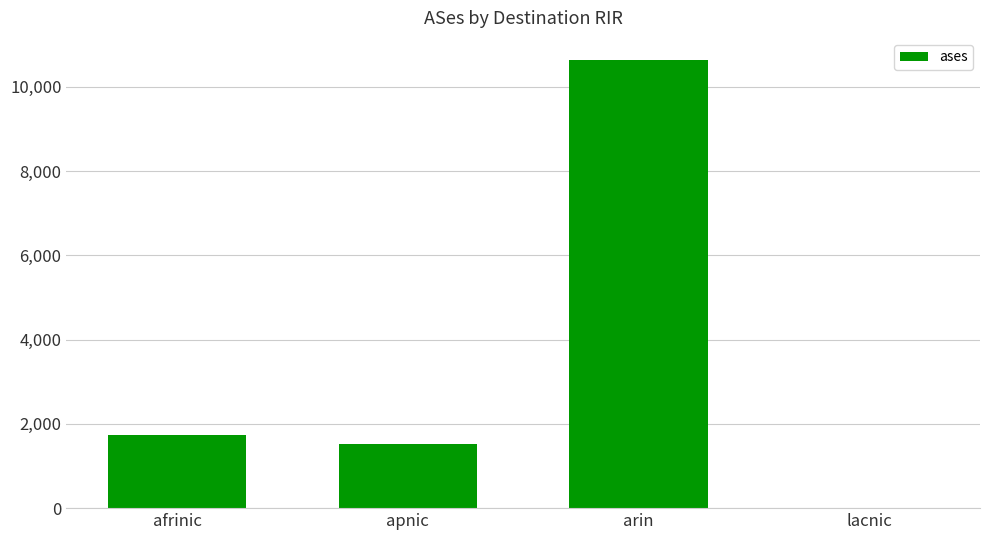

What is the sum of all values?

13903